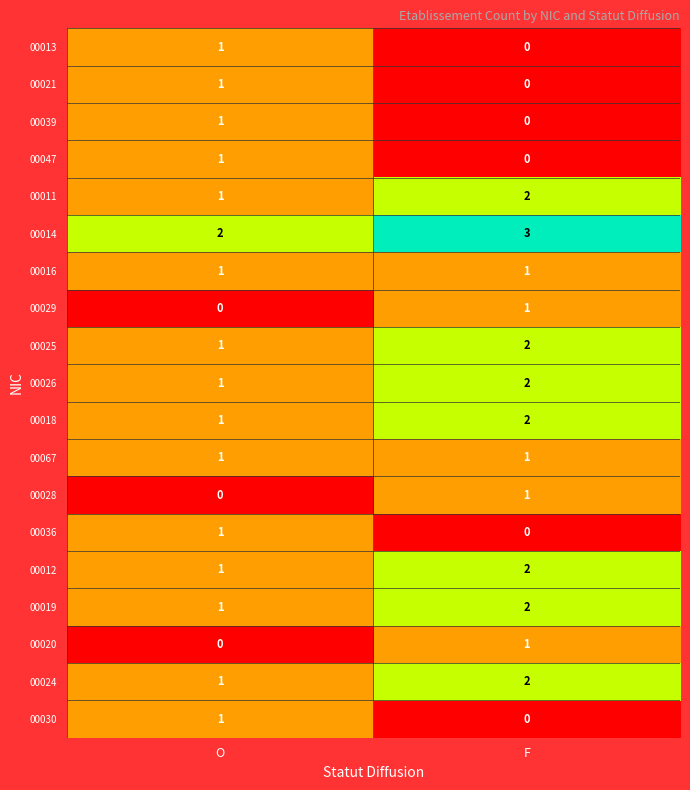

True or false: 00026 has a value of 2 at F.

True